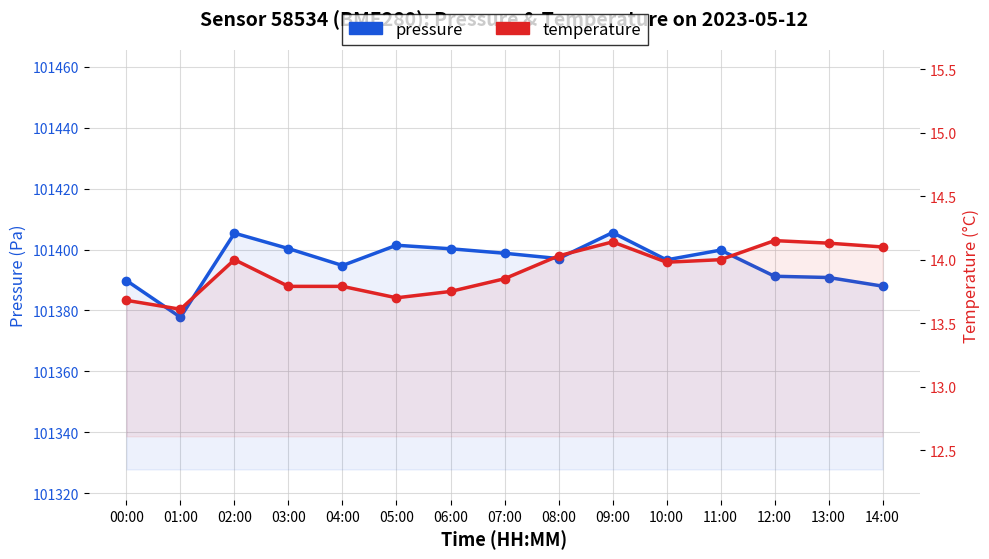

The temperature series shows 14.0 at 11:00. True or false?

True